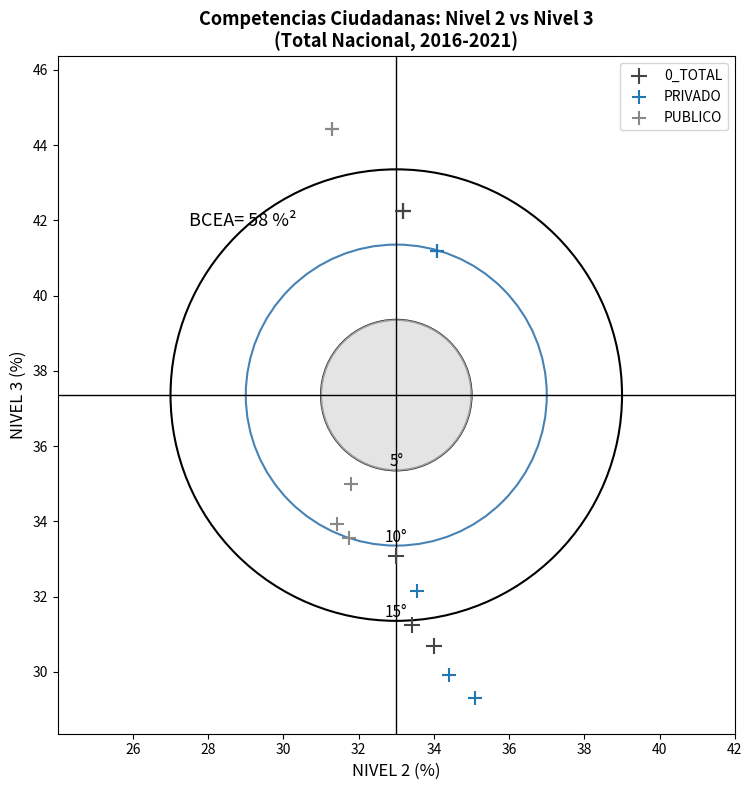

Which series contains the highest Y value?

PUBLICO